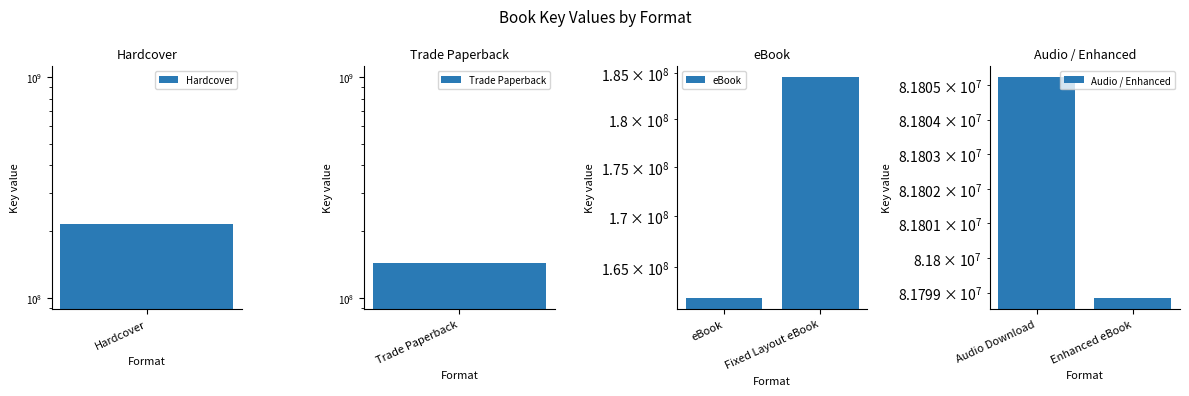

The value of eBook at eBook is 162033021. True or false?

True